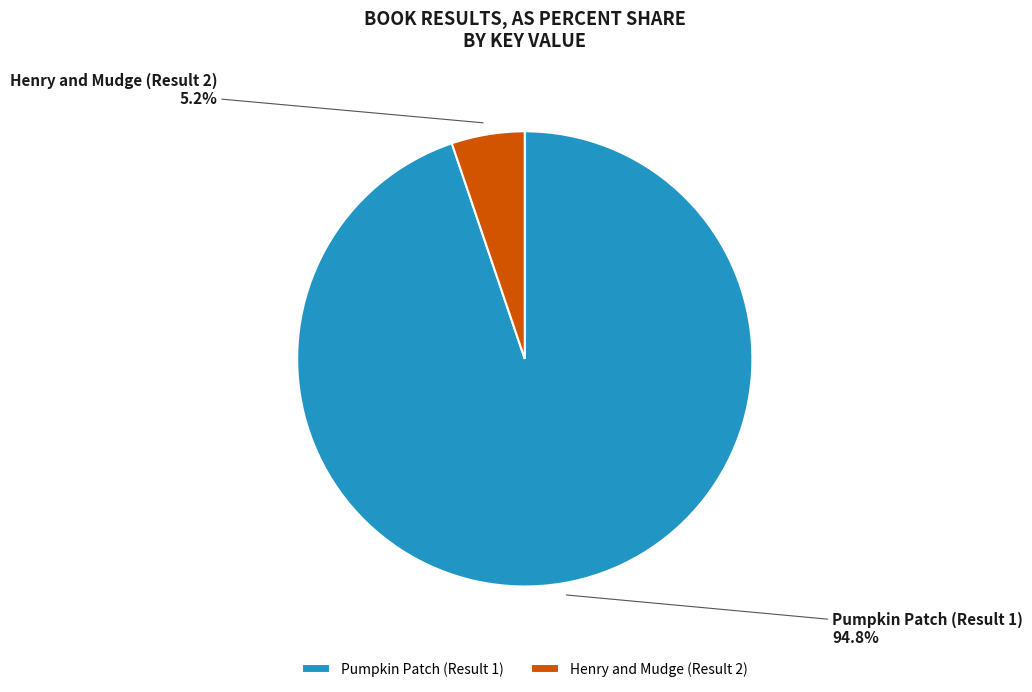

How many segments does this pie chart have?

2